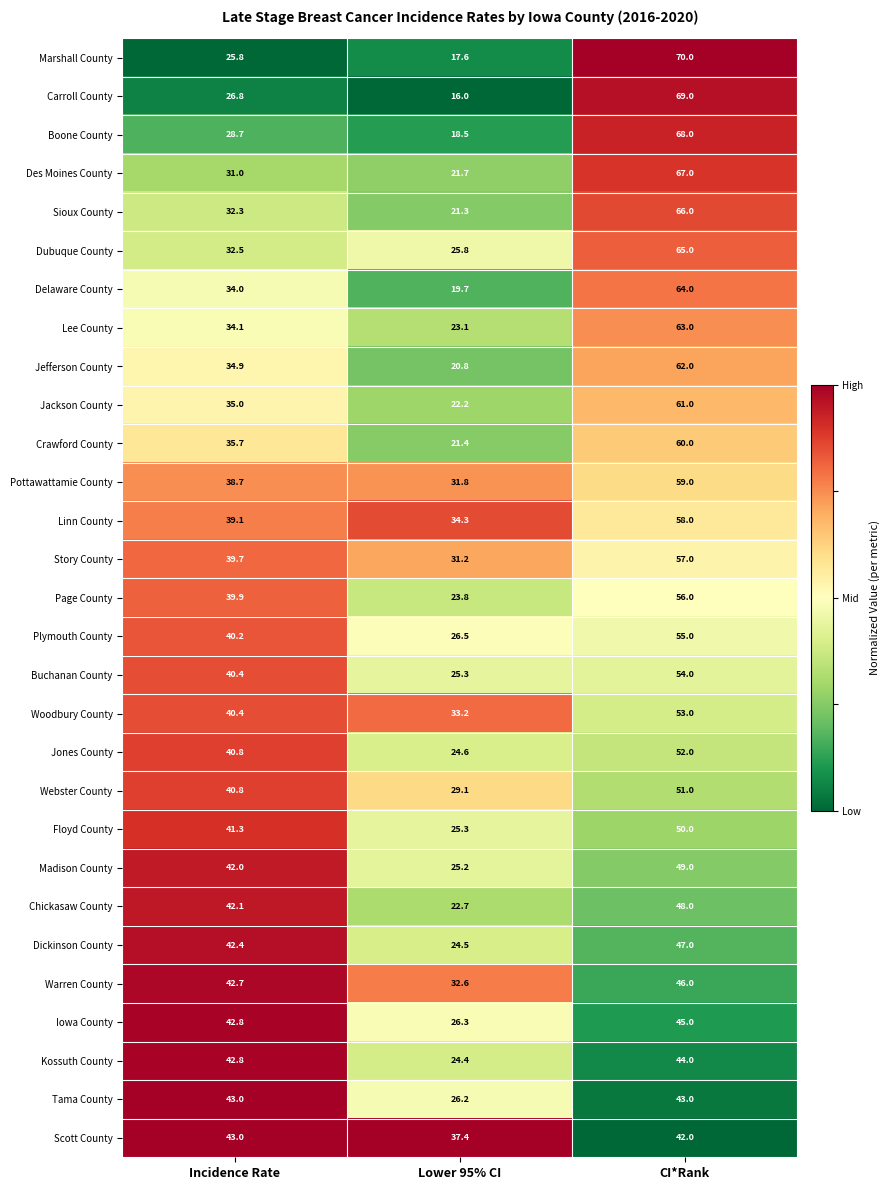

What is the total value across all series at Incidence Rate?

1092.9